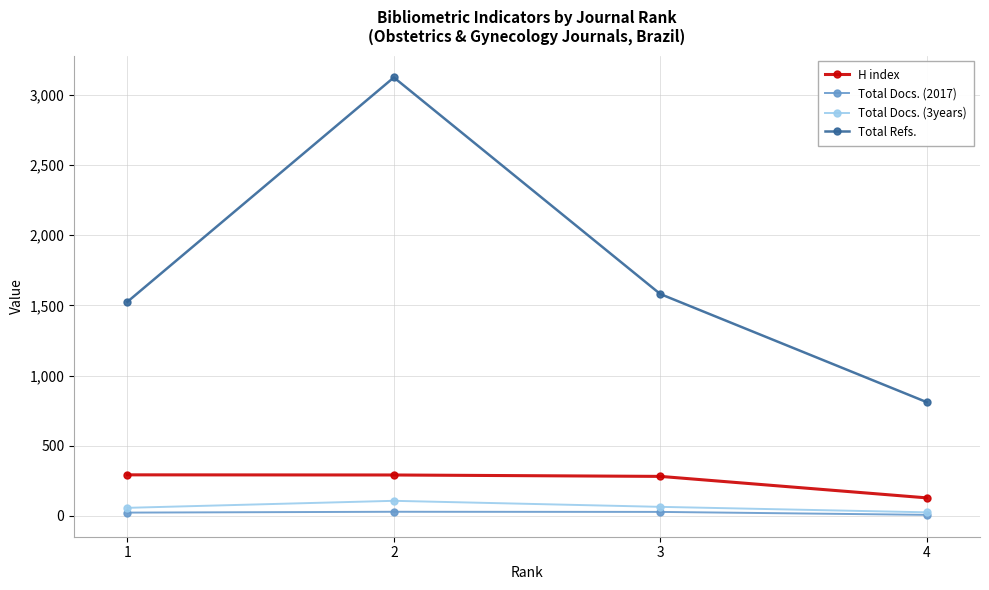

At which category is the sum across all series the highest?

2